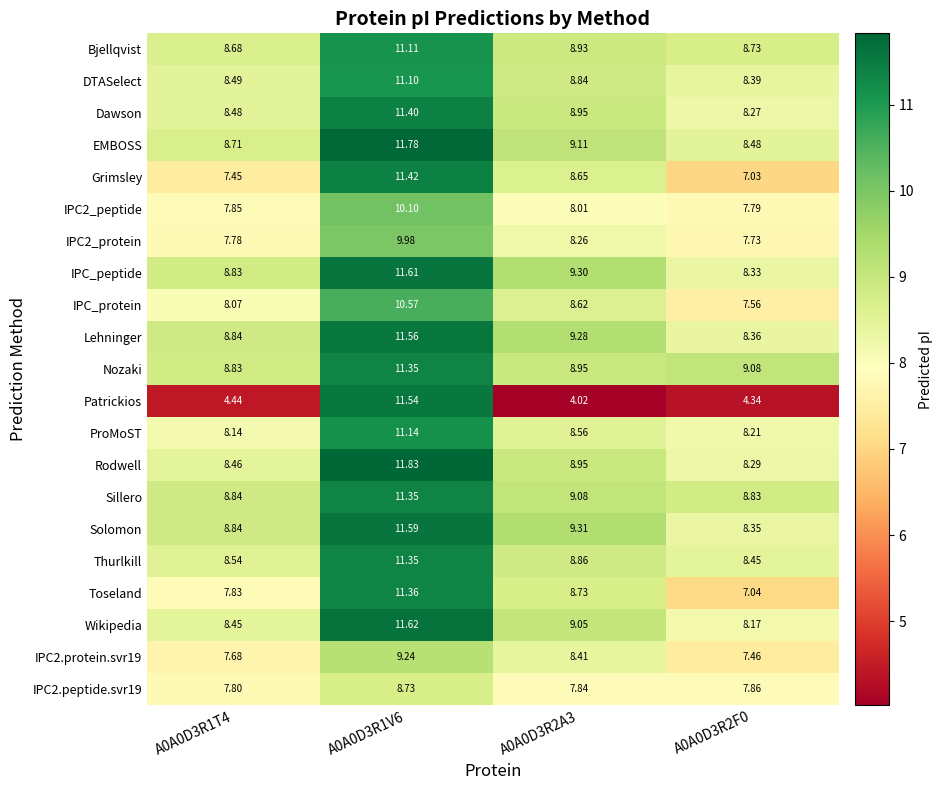

What is the maximum value shown in the chart?

11.8